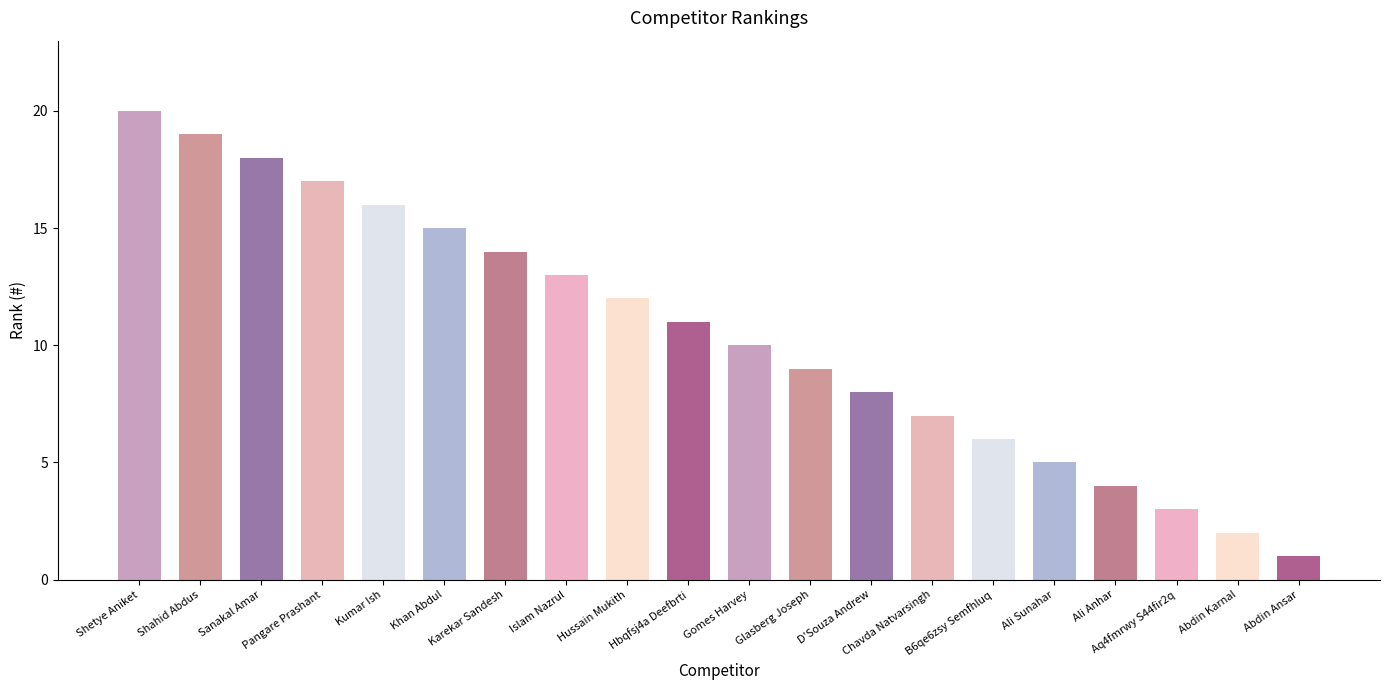

What is the value of the 9th bar from the left?

12